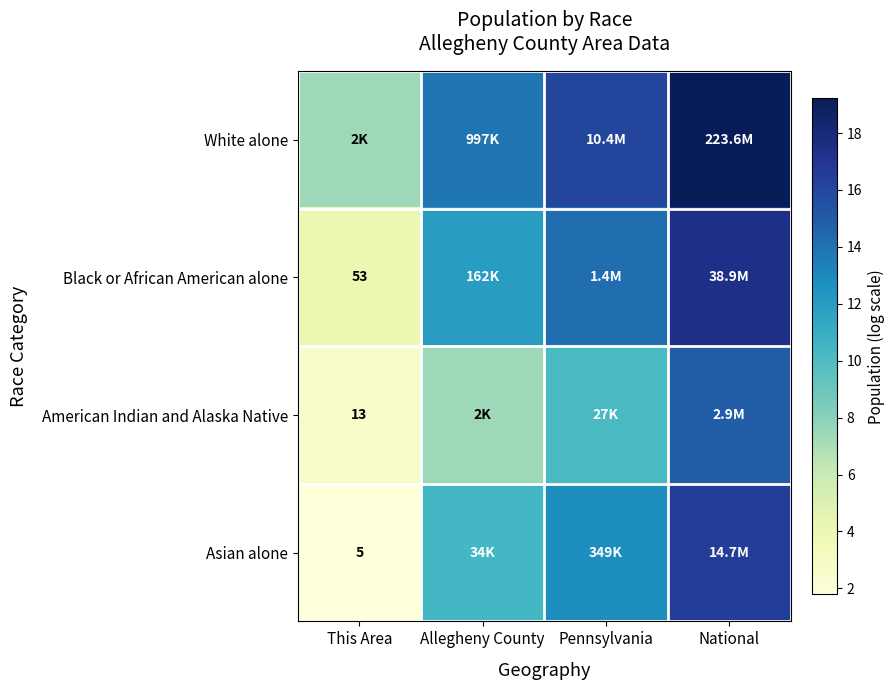

Rank the categories by American Indian and Alaska Native value from highest to lowest.

National, Pennsylvania, Allegheny County, This Area